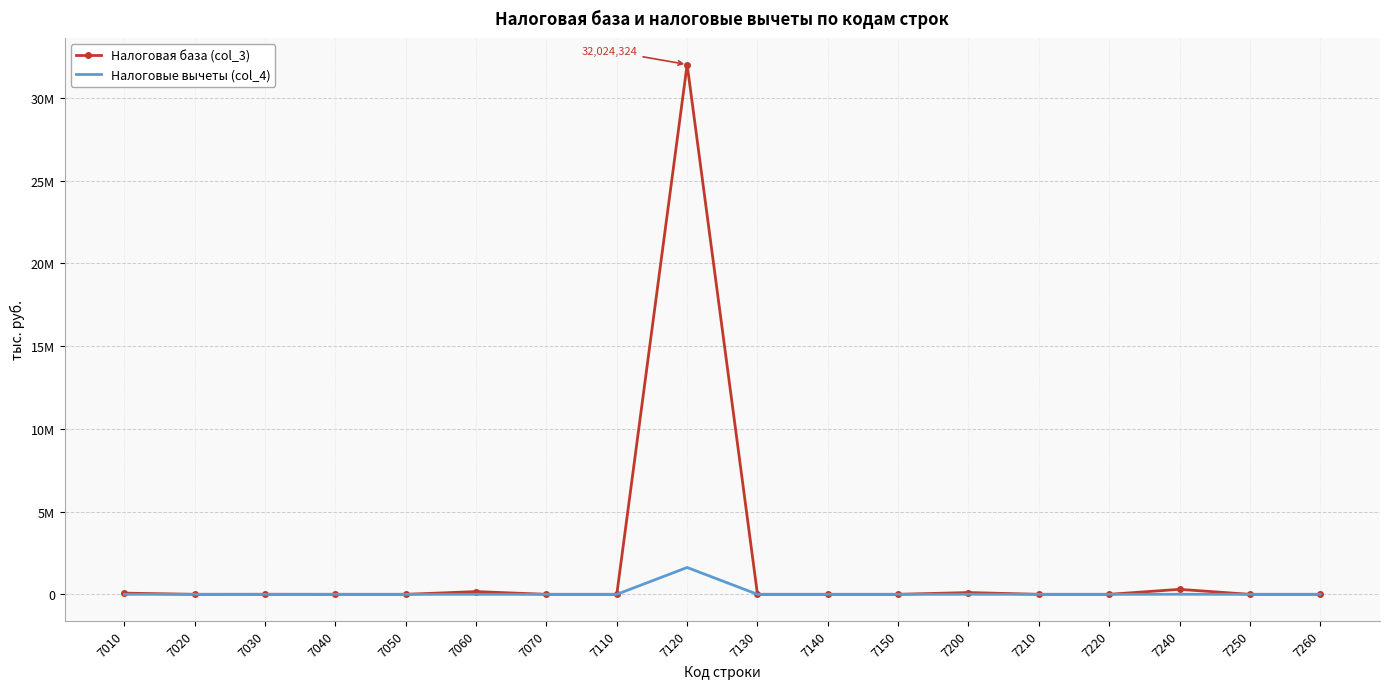

At which category is the sum across all series the highest?

7120